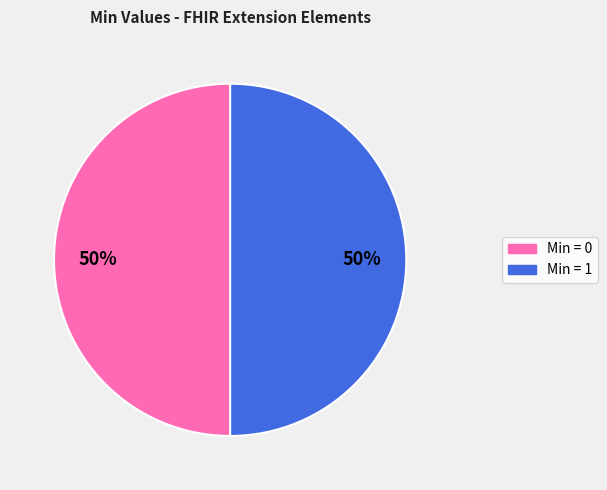

To the nearest percent, what is the average slice percentage?

50%